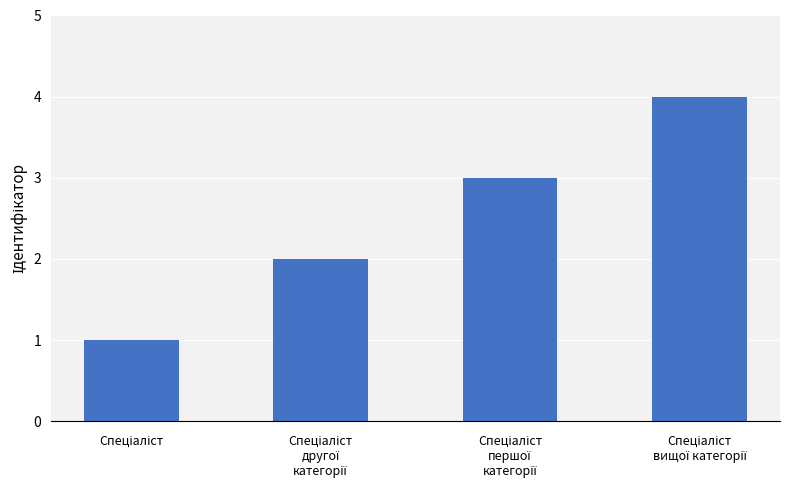

What is the sum of all values?

10